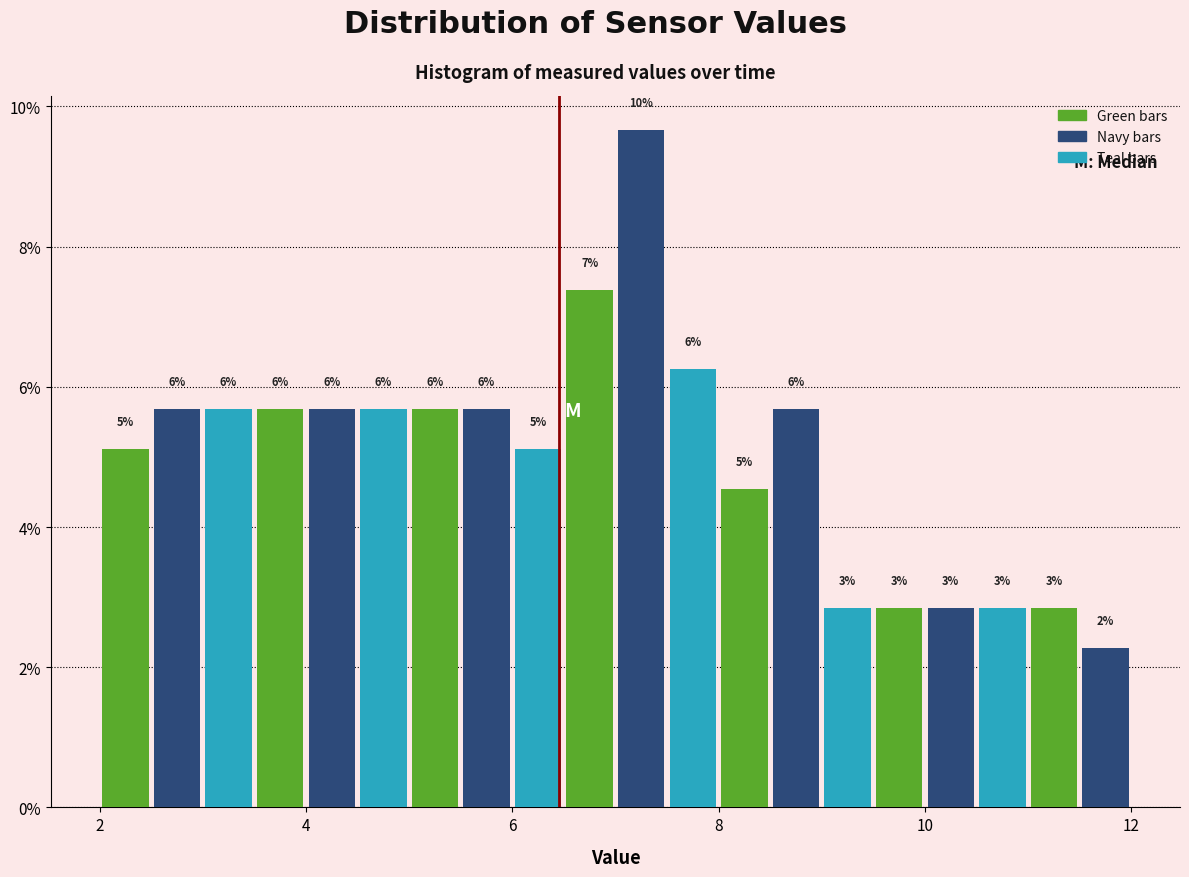

Around what value on the x-axis is the tallest bar? Give the approximate position of its centre, as read against the axis.

7.2